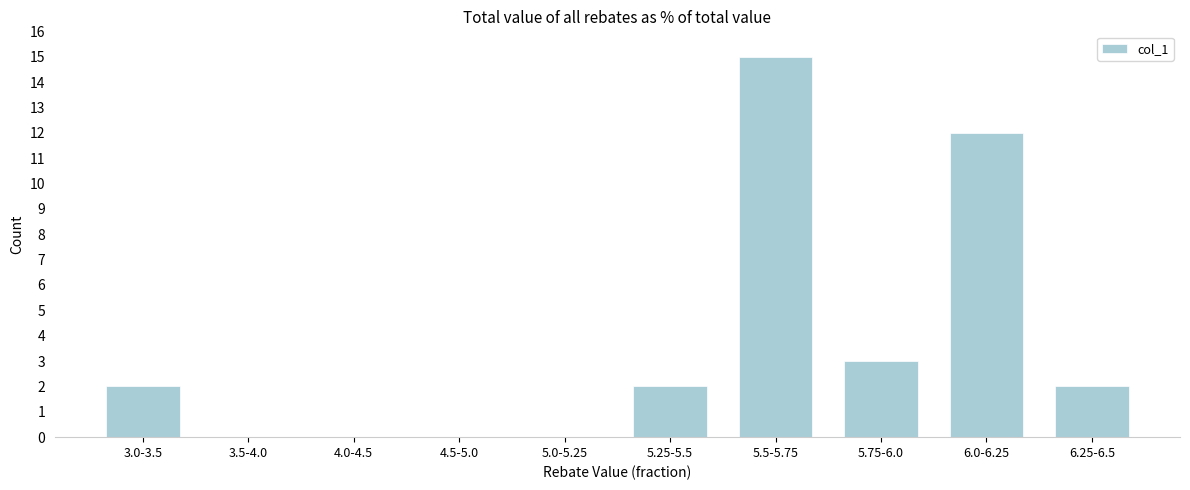

Reading right to left, transcribe all the data shown in this chart.

6.25-6.5=2	6.0-6.25=12	5.75-6.0=3	5.5-5.75=15	5.25-5.5=2	5.0-5.25=0	4.5-5.0=0	4.0-4.5=0	3.5-4.0=0	3.0-3.5=2